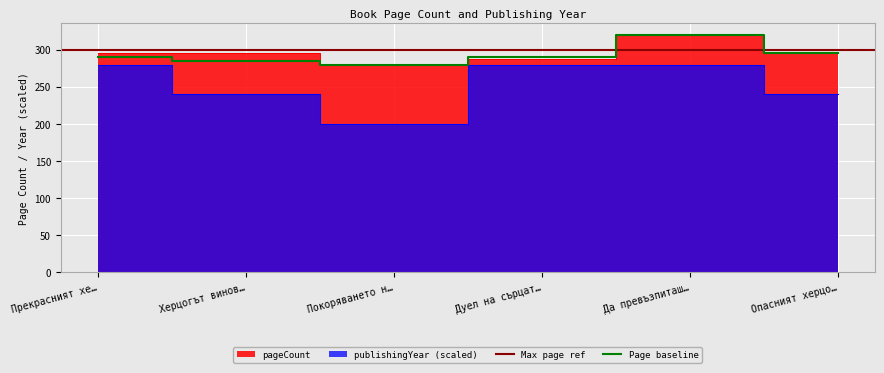

What is the lowest value of the Page baseline series?

280